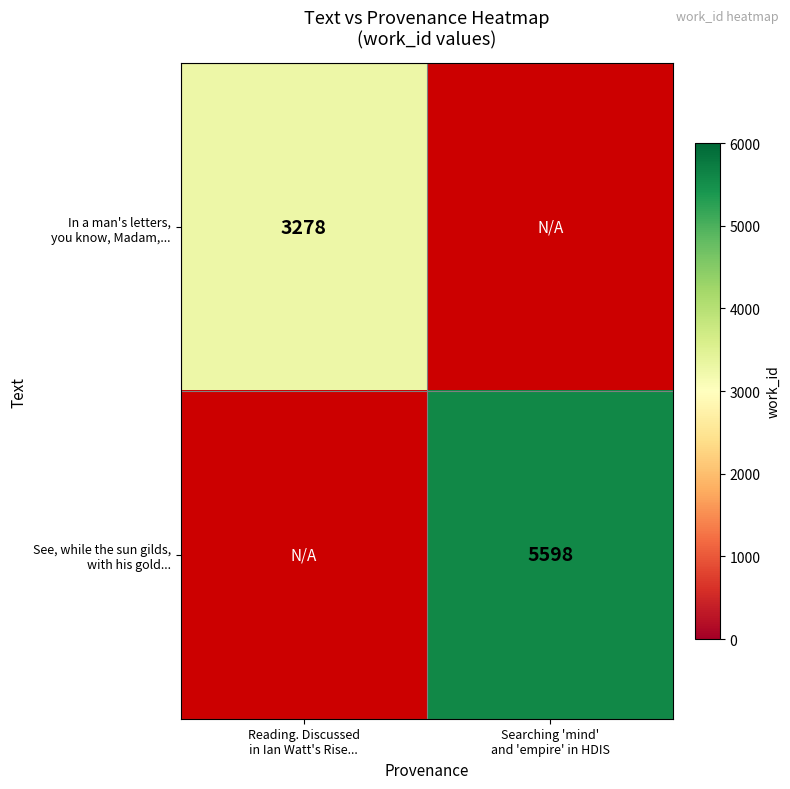

Which has a higher value, Searching 'mind'
and 'empire' in HDIS or Reading. Discussed
in Ian Watt's Rise...?

Reading. Discussed
in Ian Watt's Rise...